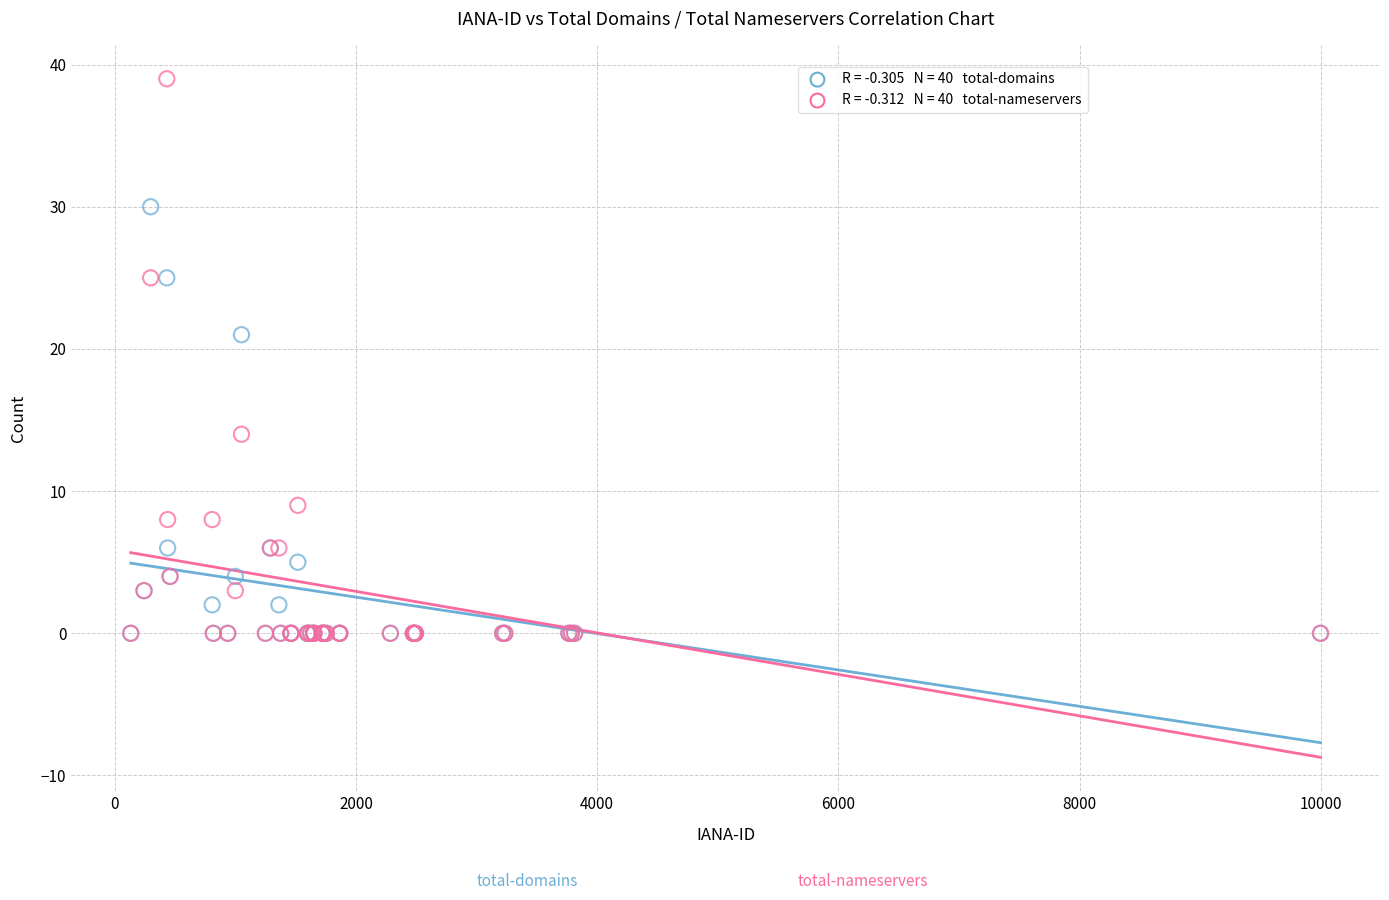

Across all series, what Y value is closest to 19?

21